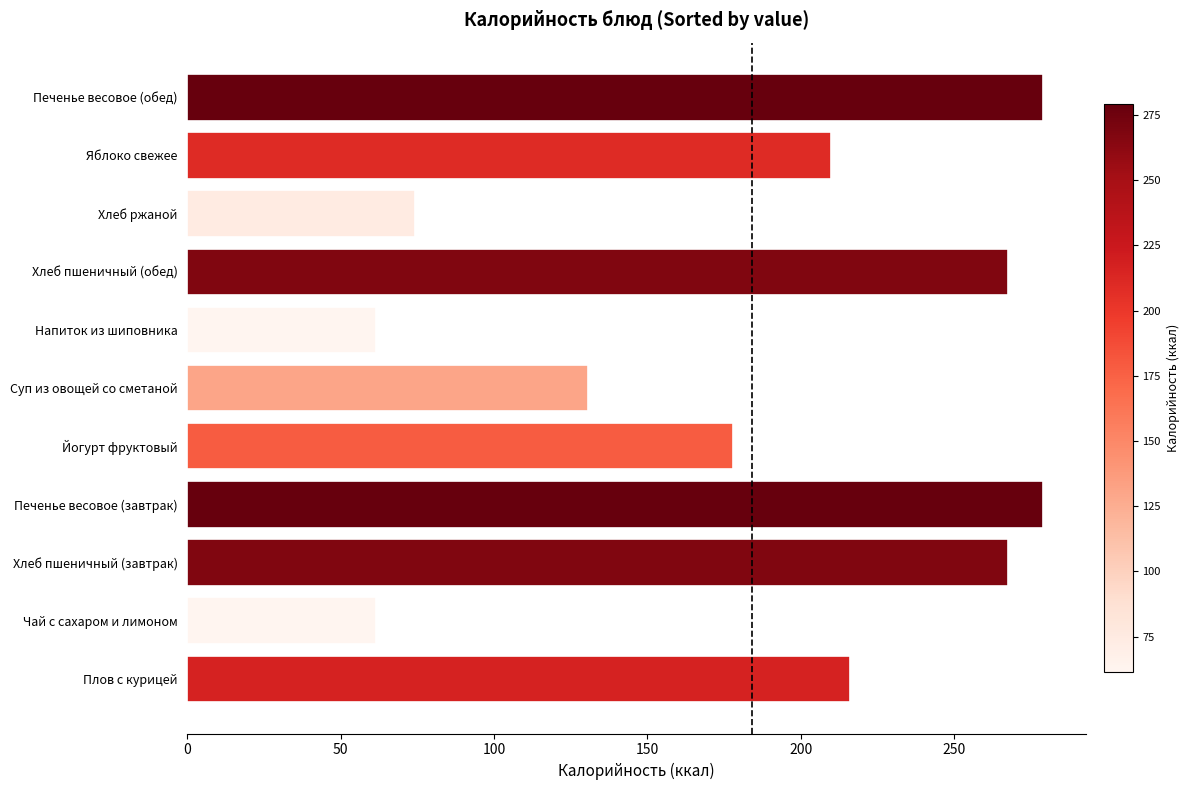

Where is the data nearest to the value 170?

Йогурт фруктовый